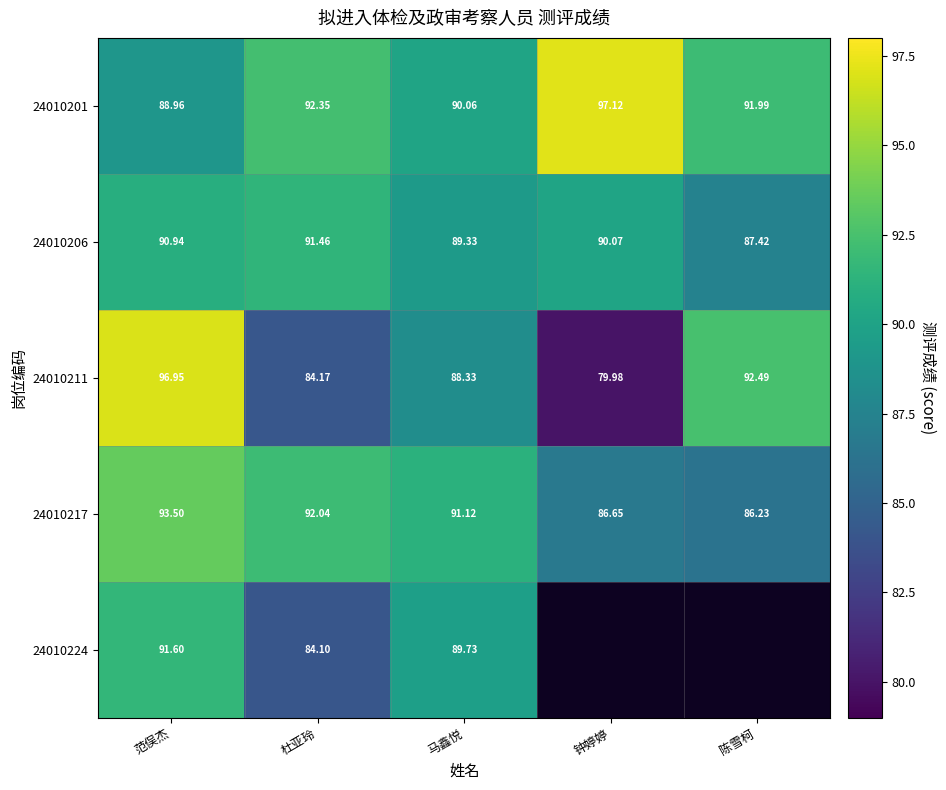

The value of 24010217 at 陈雪柯 is 131.1. True or false?

False